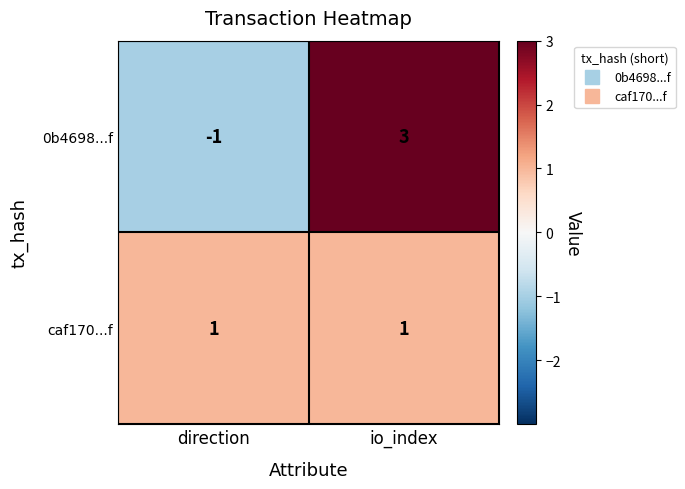

At which label is 0b4698...f closest to 1?

direction